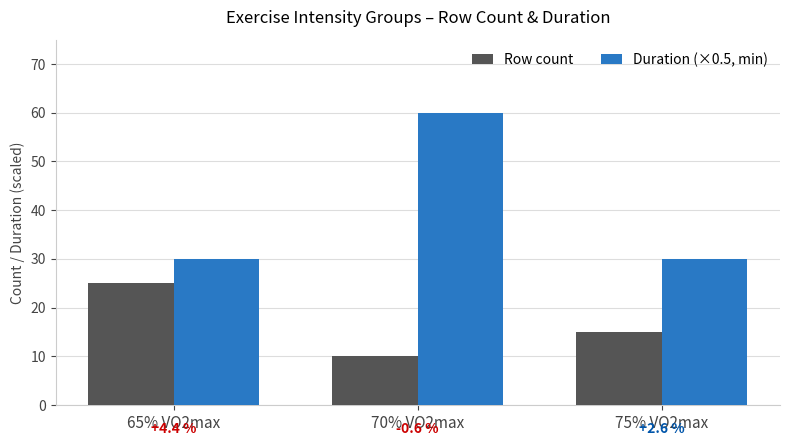

What is the label of the 3rd bar from the left?

75% VO2max